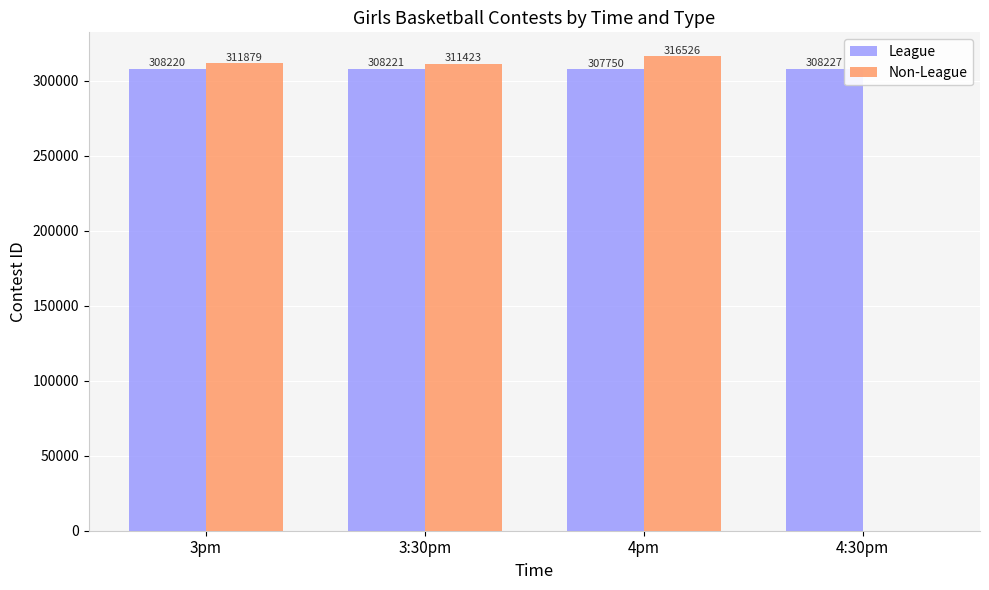

Reading left to right, extract all data points from this chart.

League: 3pm=308220	3:30pm=308221	4pm=307750	4:30pm=308227
Non-League: 3pm=311879	3:30pm=311423	4pm=316526	4:30pm=0